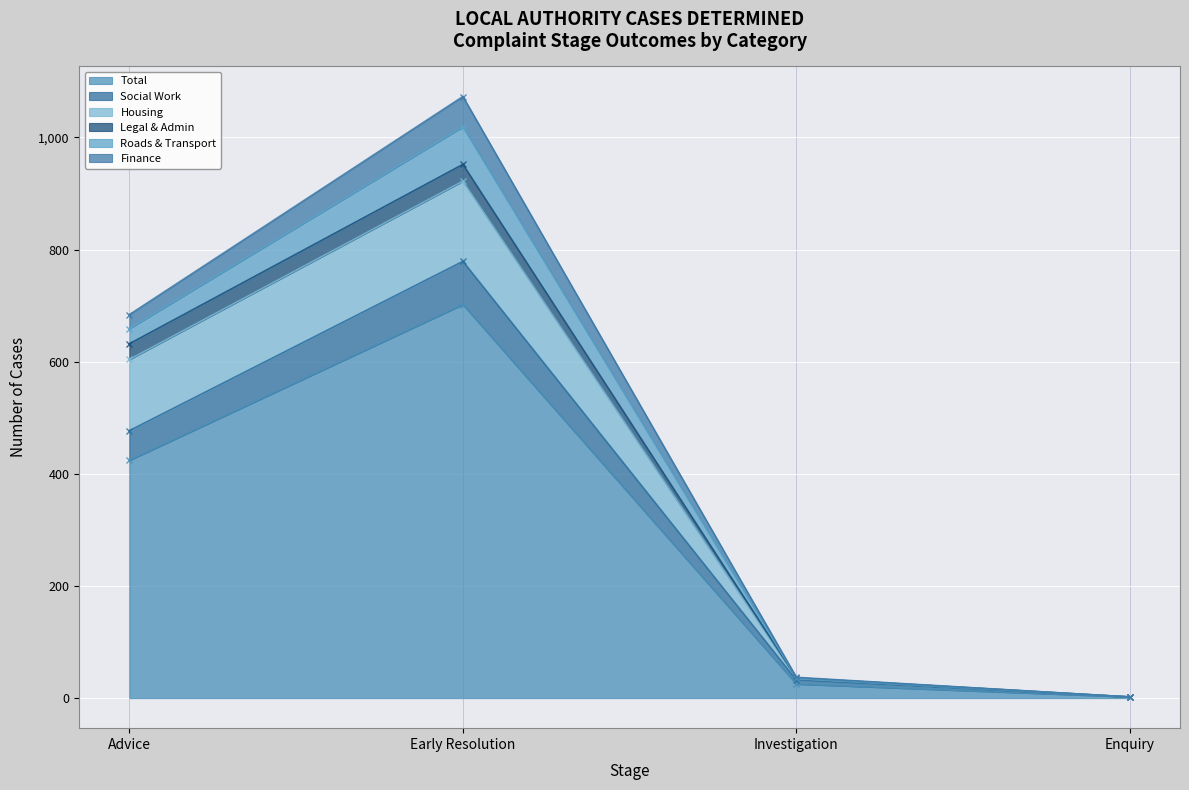

At which category is the sum across all series the highest?

Early Resolution